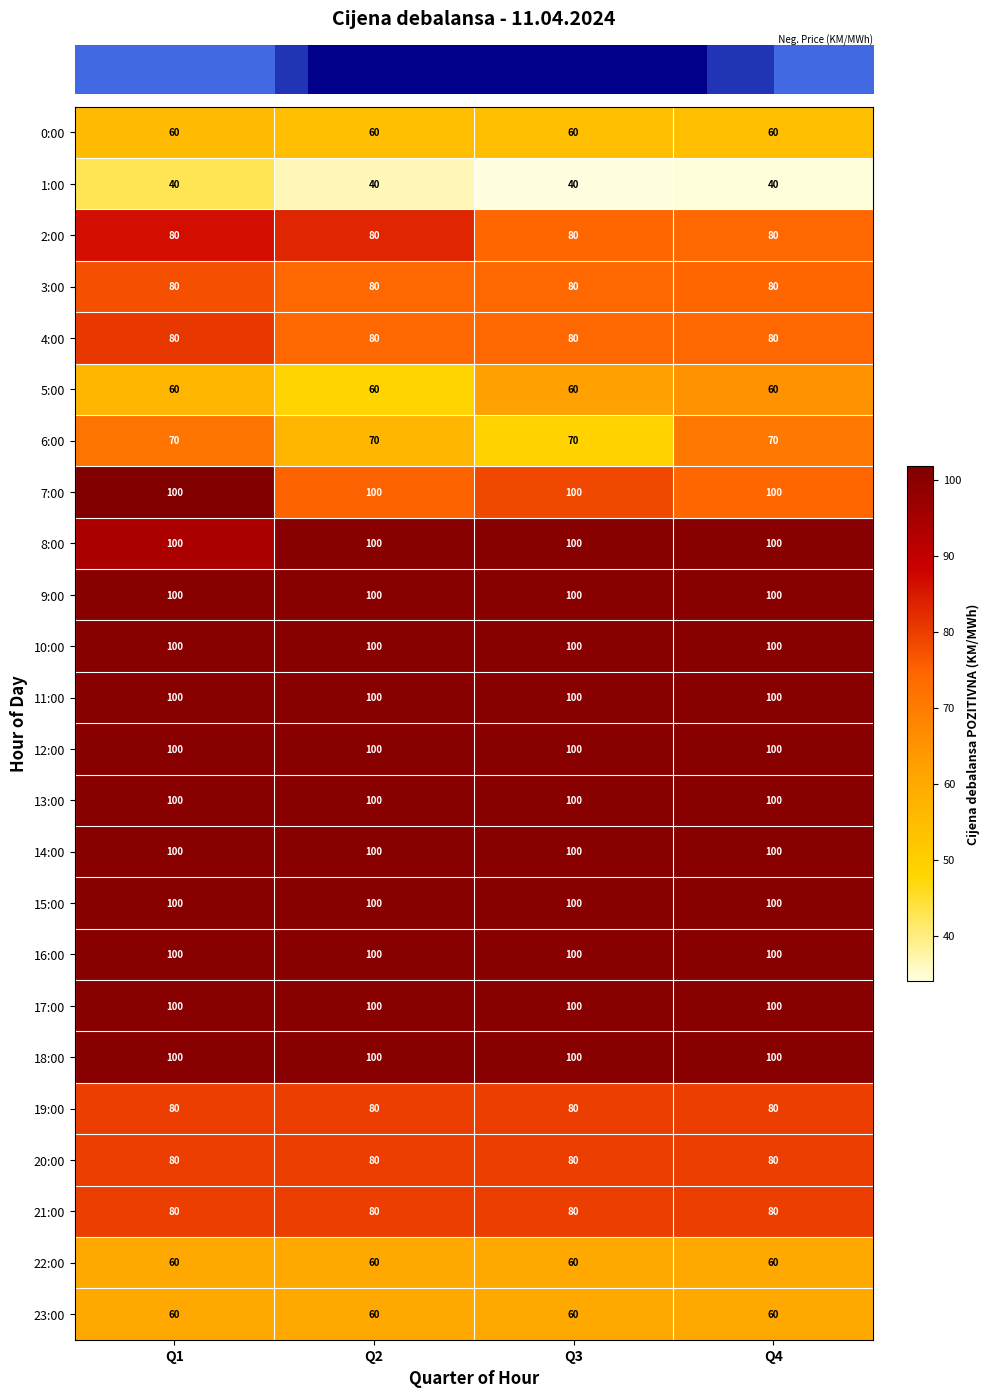

Is the value of 6:00 at Q4 greater than the value of 13:00 at Q3?

No